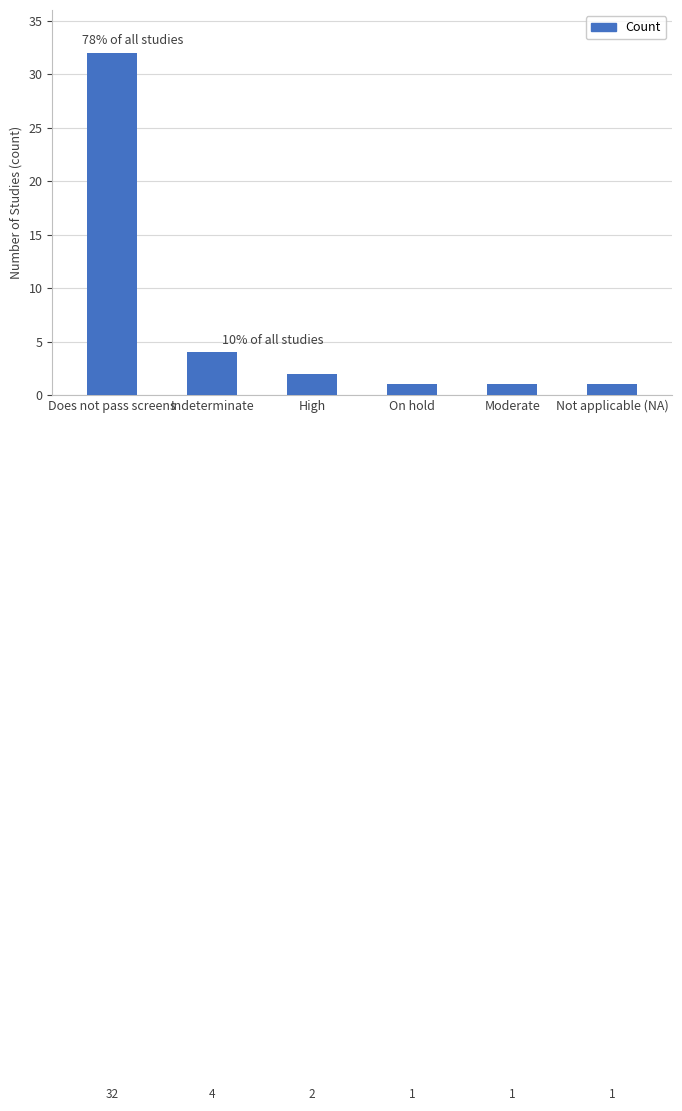

The chart shows a value of 1 at Not applicable (NA). True or false?

True